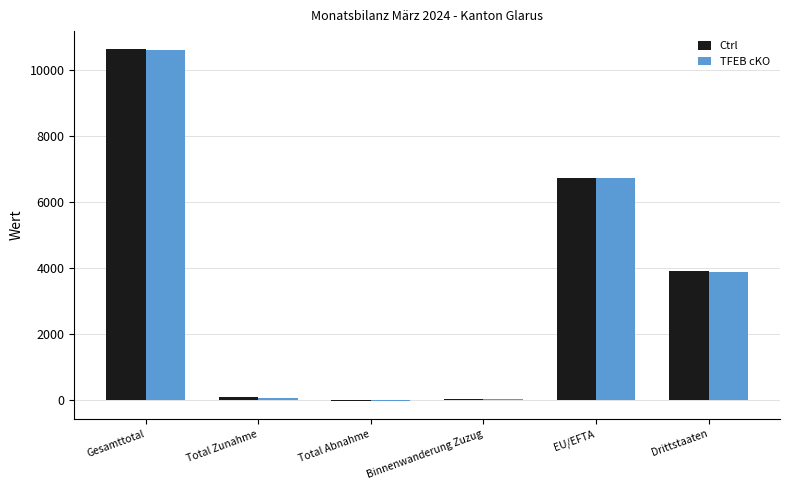

Are the bars horizontal?

No